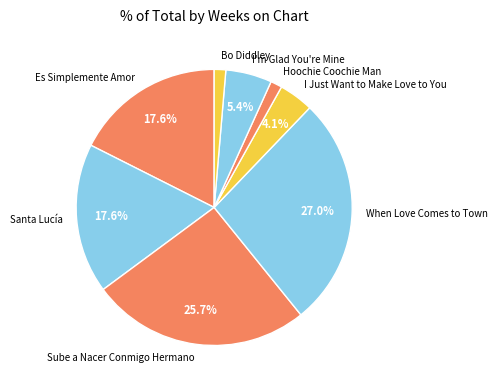

Does I'm Glad You're Mine account for over 50% of the chart?

No